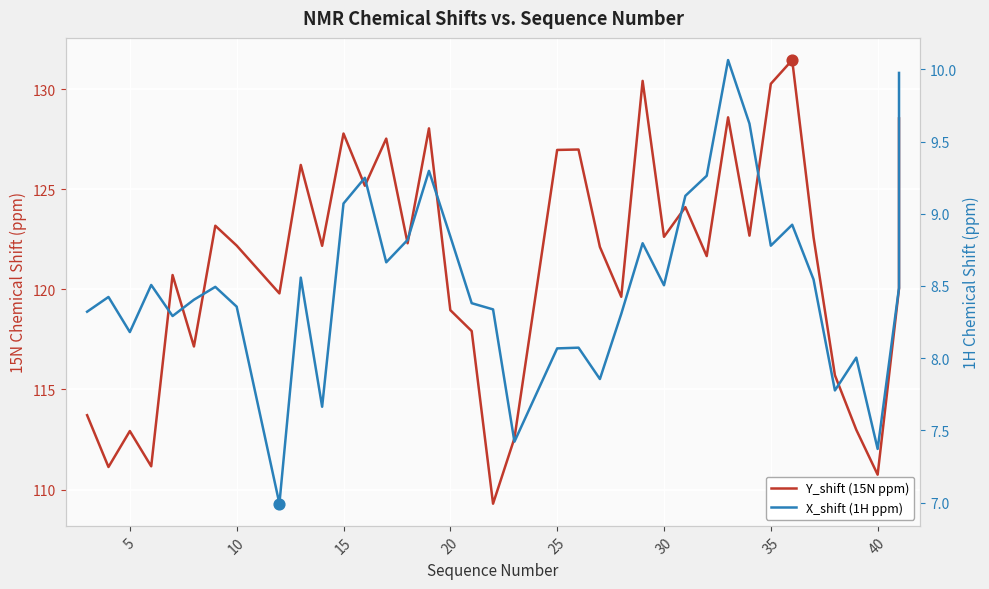

Which series has the largest total across all categories?

Y_shift (15N ppm)